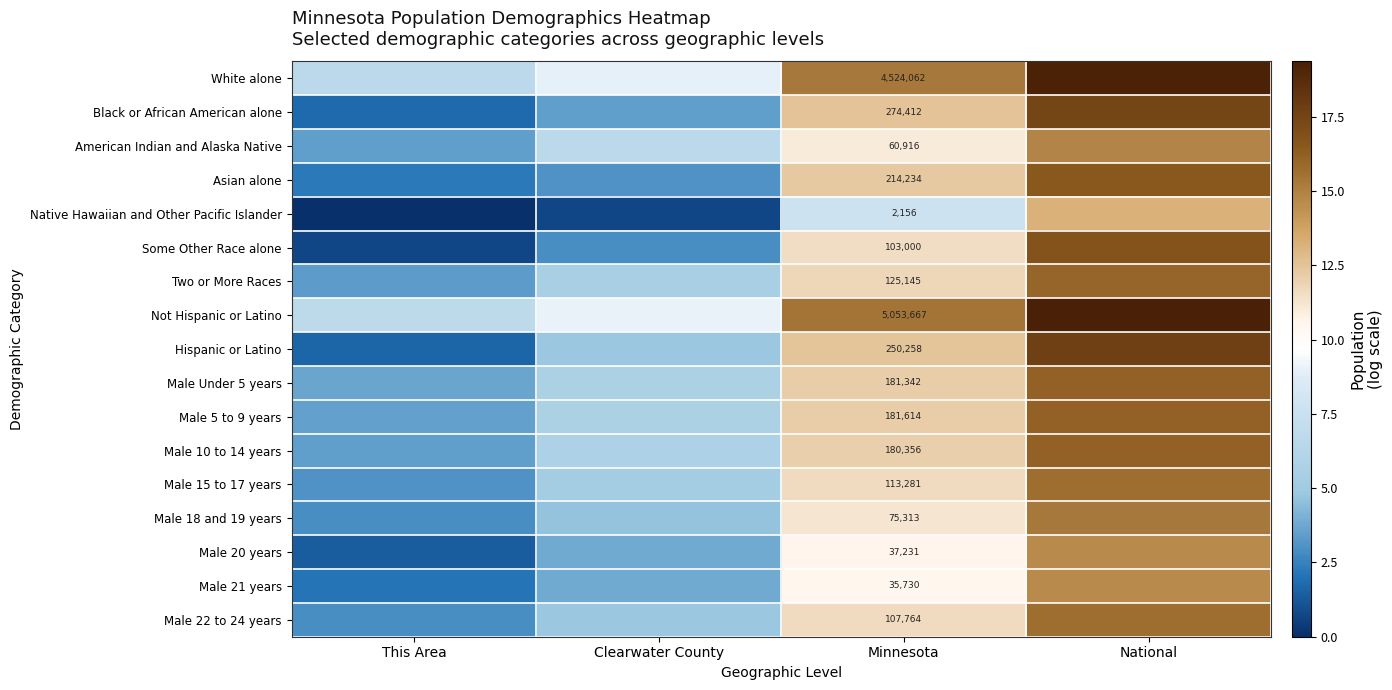

Count the number of categories in the chart.

4